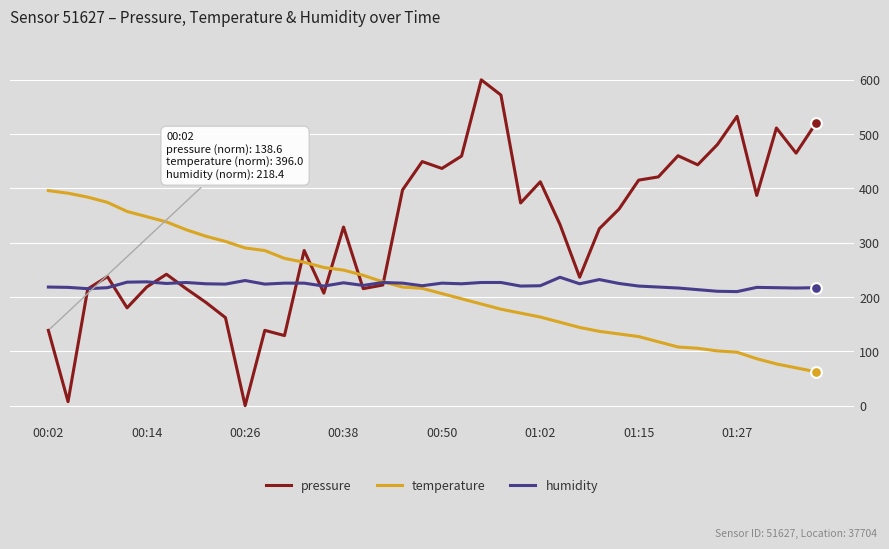

Which series has the largest total across all categories?

pressure